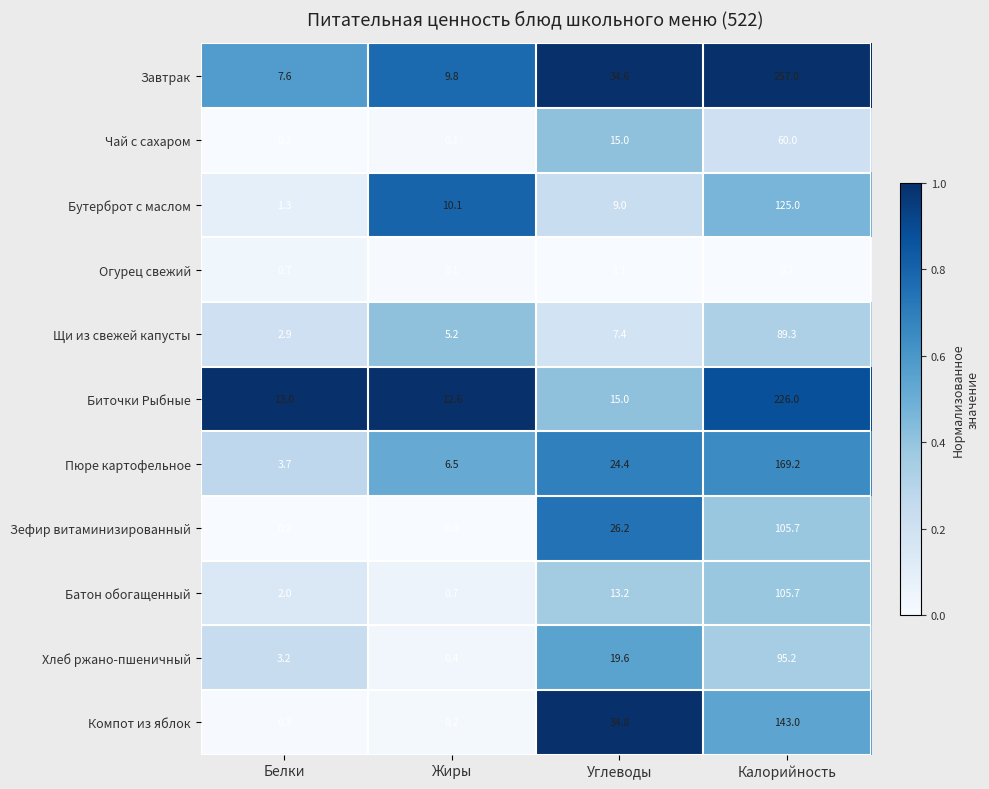

What is the sum of the Зефир витаминизированный values at Жиры and Калорийность?

105.7